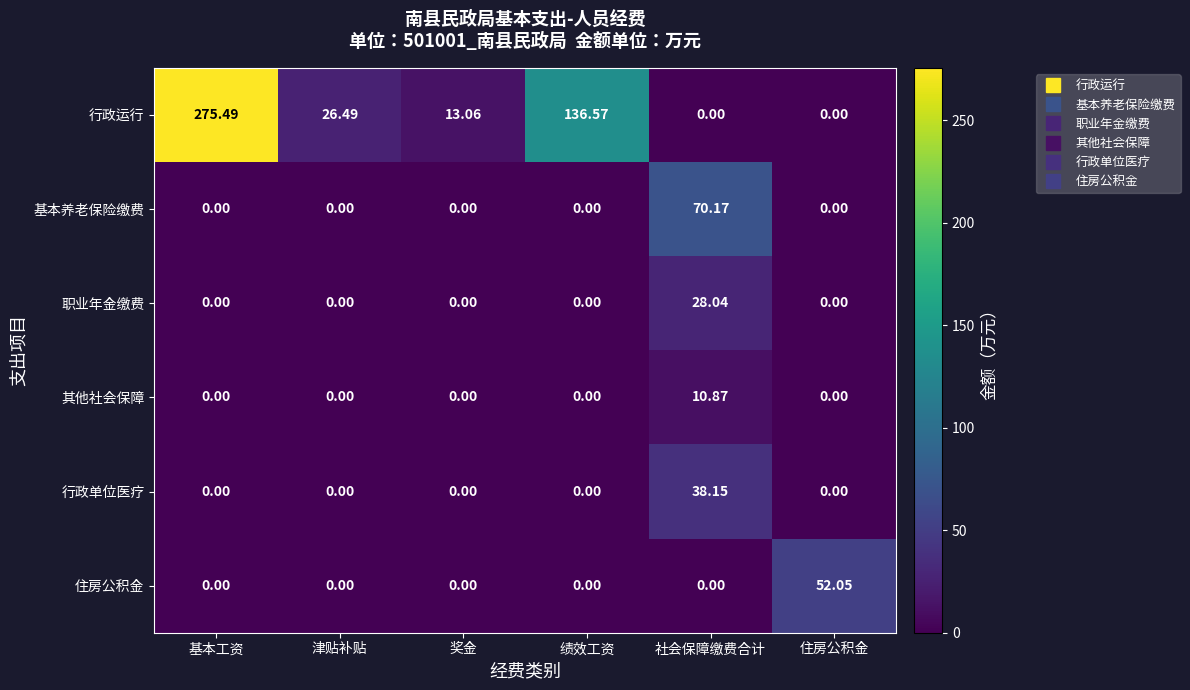

Which series changed the most between 基本工资 and 津贴补贴?

行政运行